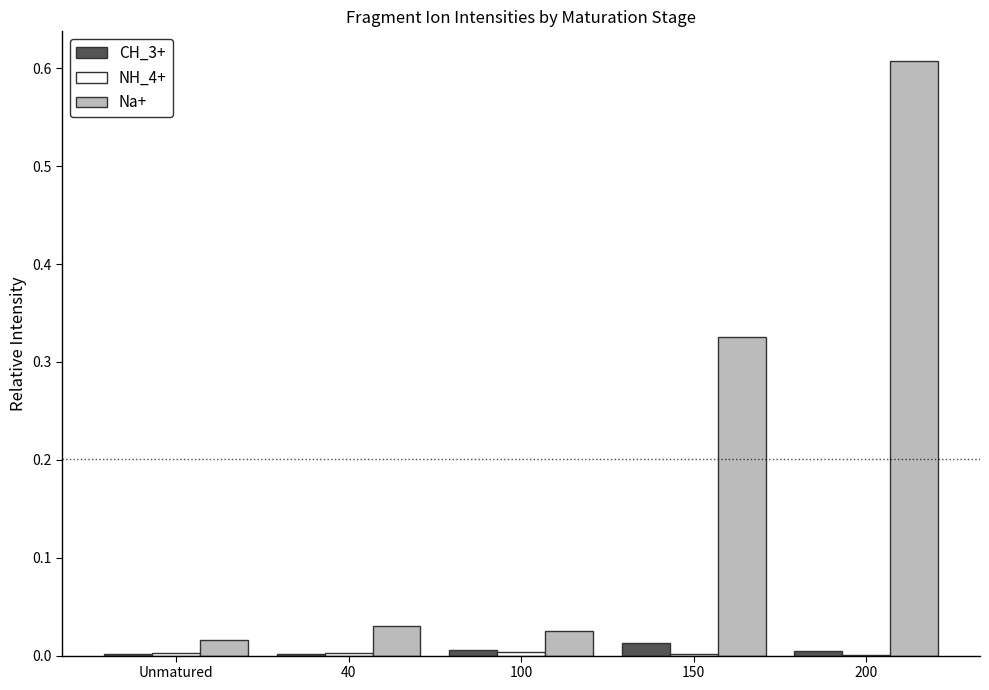

The value of Na+ at 100 is 0.0. True or false?

True